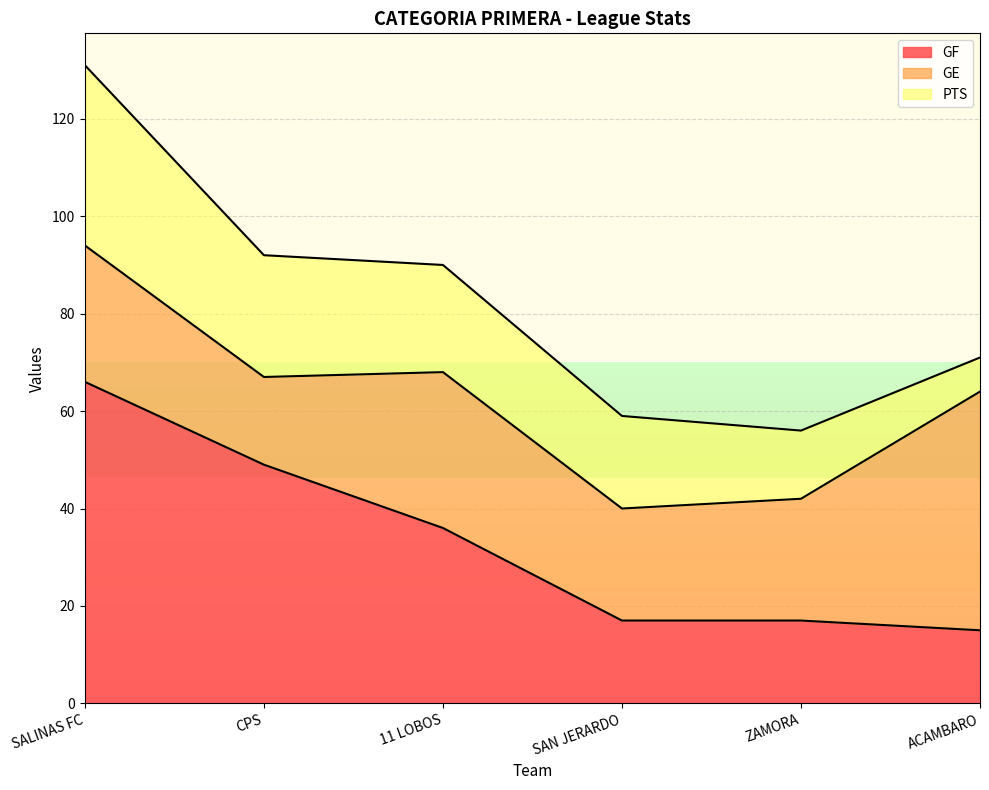

How many values in the GE series exceed 28?

2